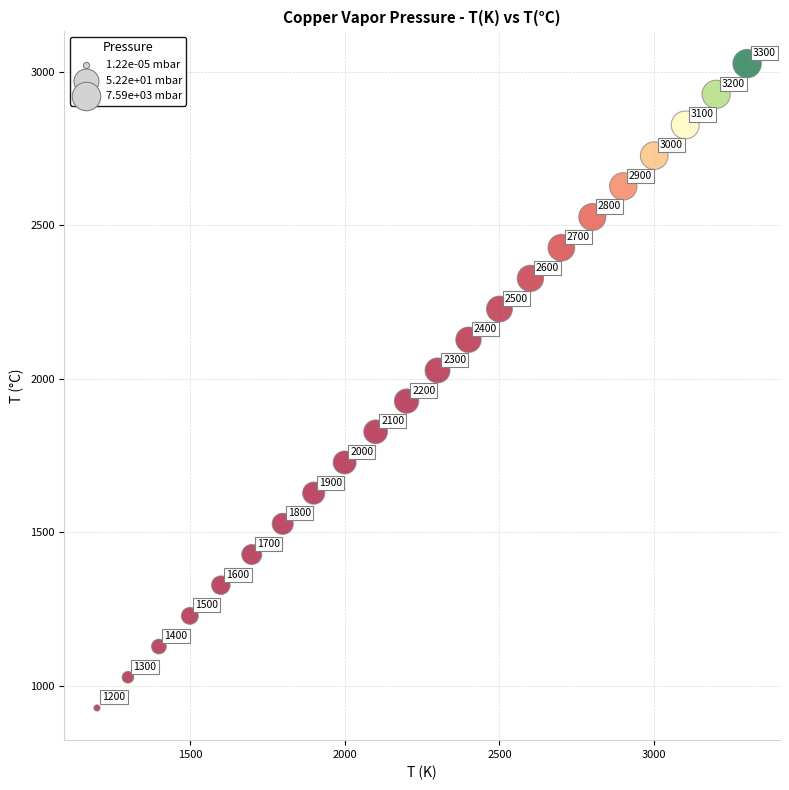

What is the range of Y values (max minus min)?

2100.1